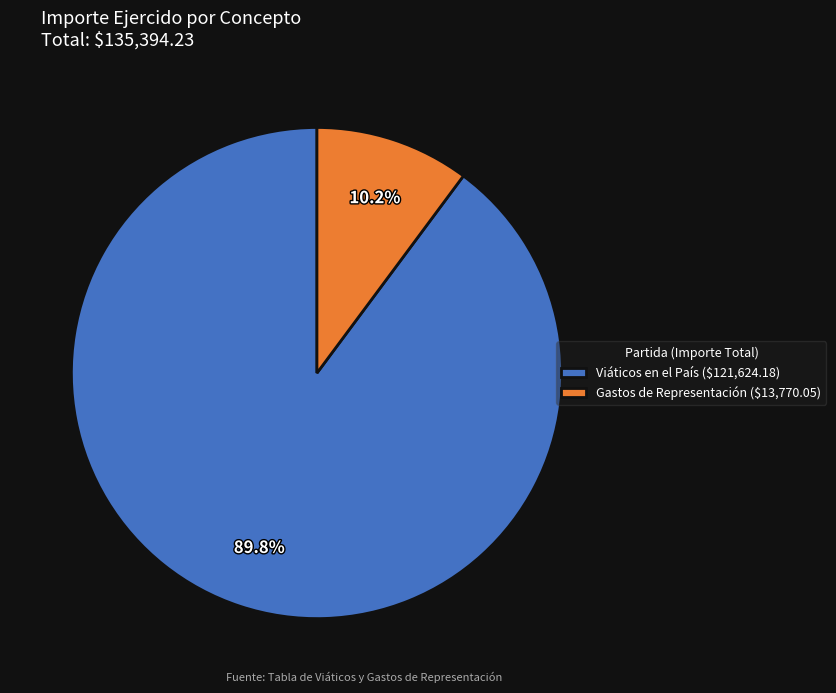

Rank the categories by value from highest to lowest.

Viáticos en el País ($121,624.18), Gastos de Representación ($13,770.05)